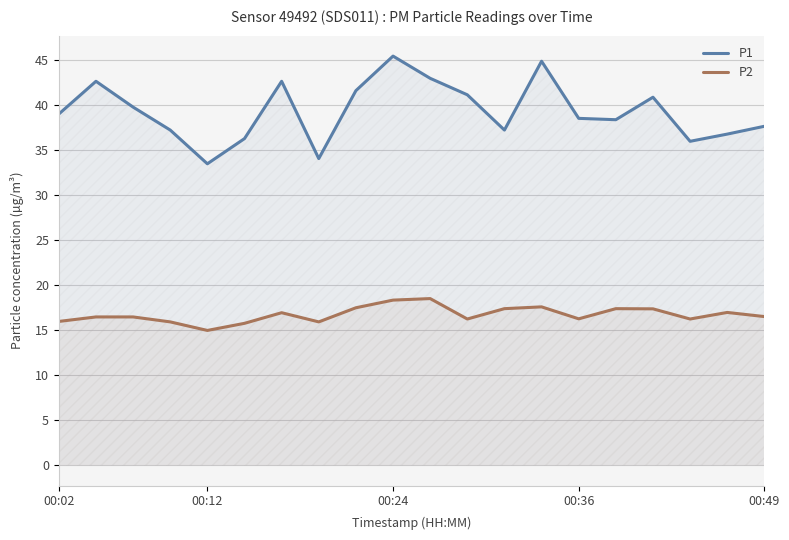

Which series has the largest total across all categories?

P1